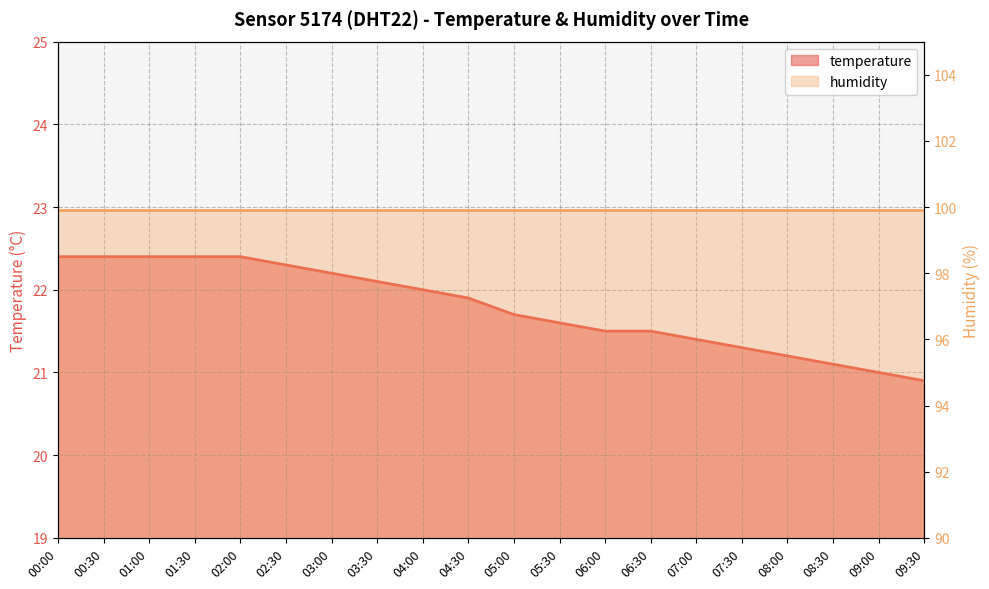

What is the sum of the values at 09:30 and 01:30?

43.3